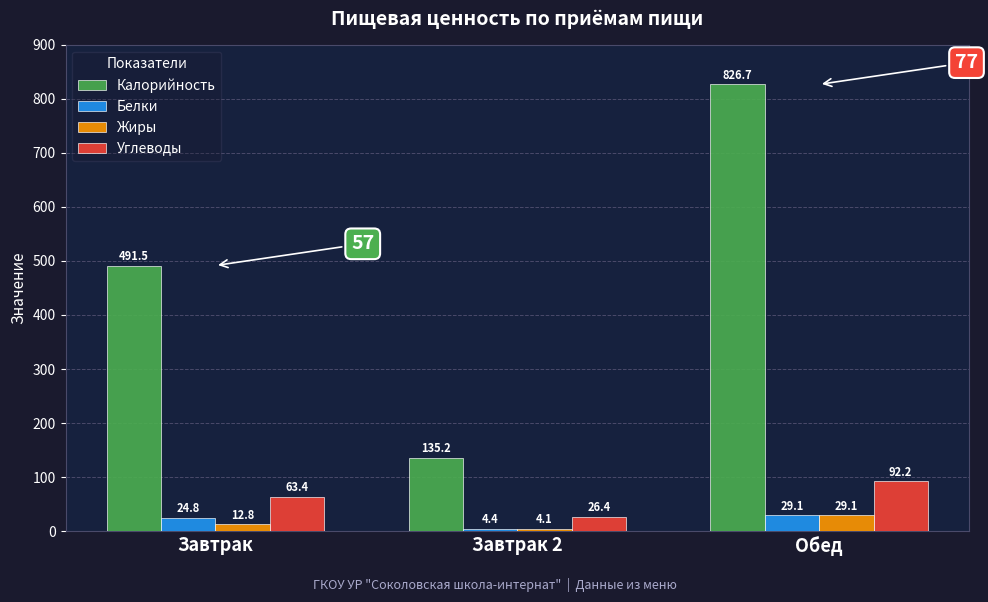

What position from the left is Завтрак?

1